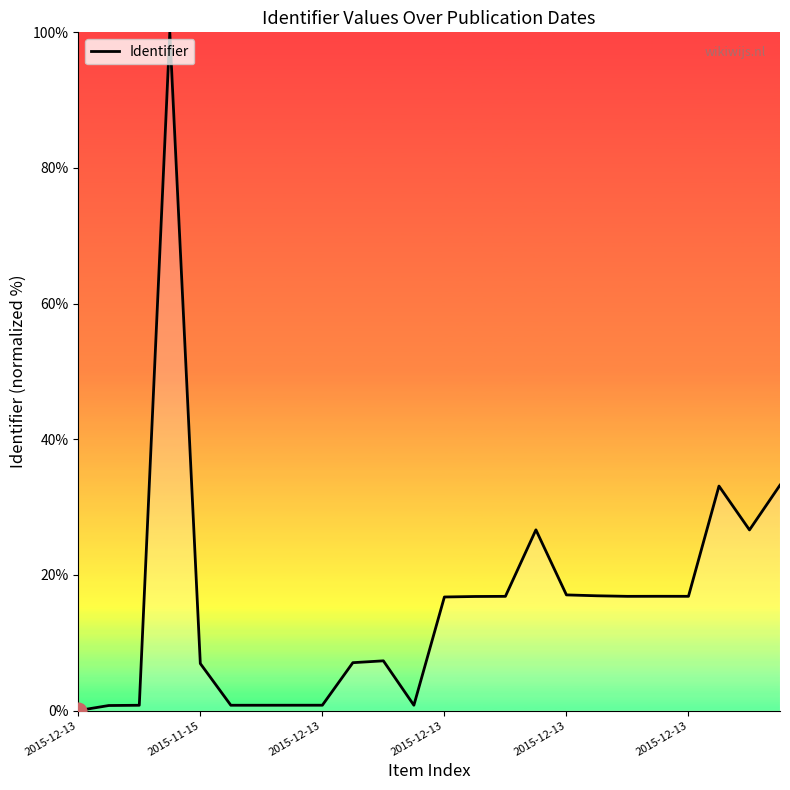

What is the greatest value displayed?

100.0